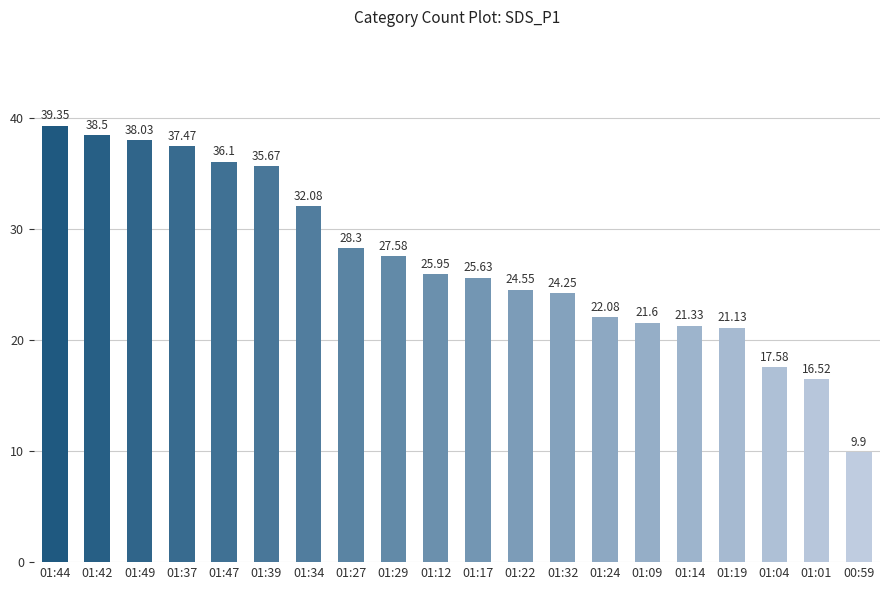

What is the sum of all values?

543.6